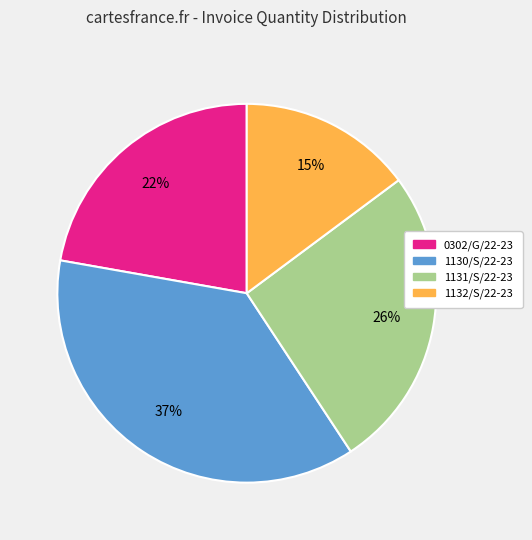

Rank the categories by value from highest to lowest.

1130/S/22-23, 1131/S/22-23, 0302/G/22-23, 1132/S/22-23